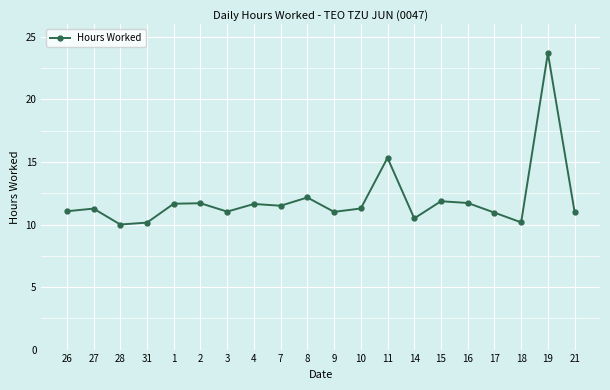

At which label is the value closest to 16?

11